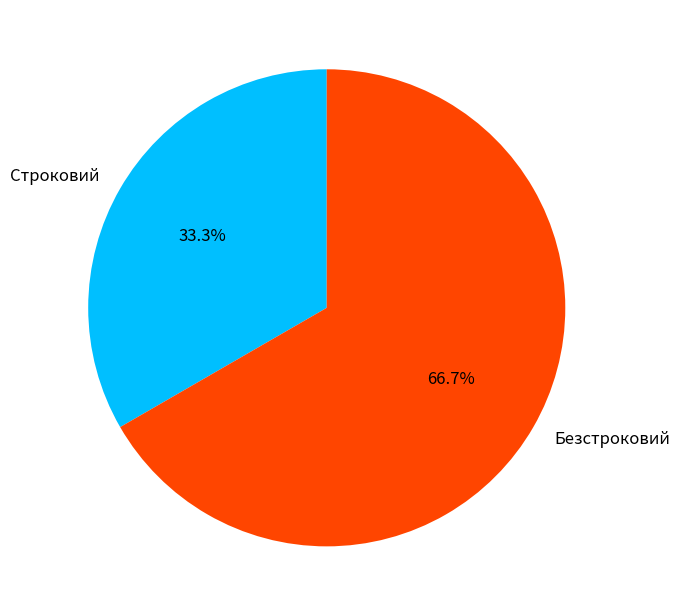

Which category has the smallest portion of the pie?

Строковий